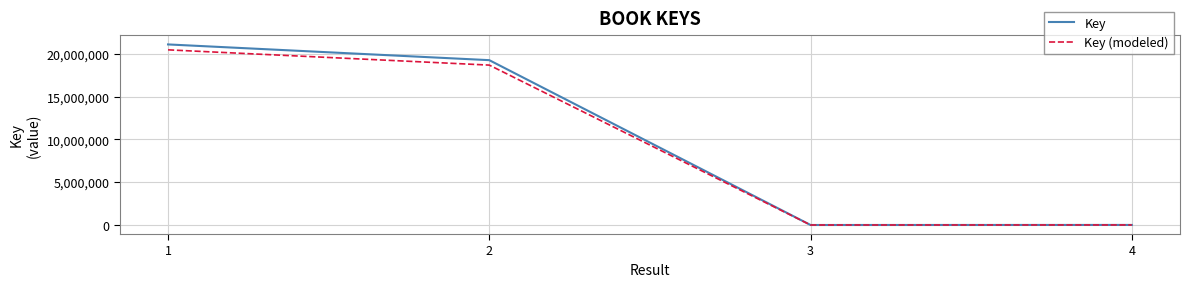

Count the number of categories in the chart.

4